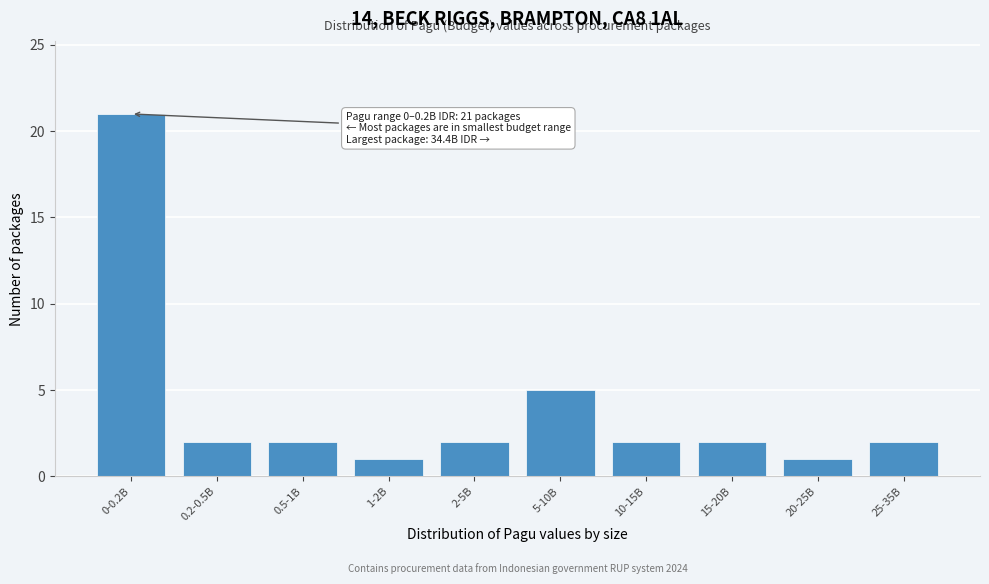

Reading right to left, list all the values displayed in this chart.

25-35B=2	20-25B=1	15-20B=2	10-15B=2	5-10B=5	2-5B=2	1-2B=1	0.5-1B=2	0.2-0.5B=2	0-0.2B=21